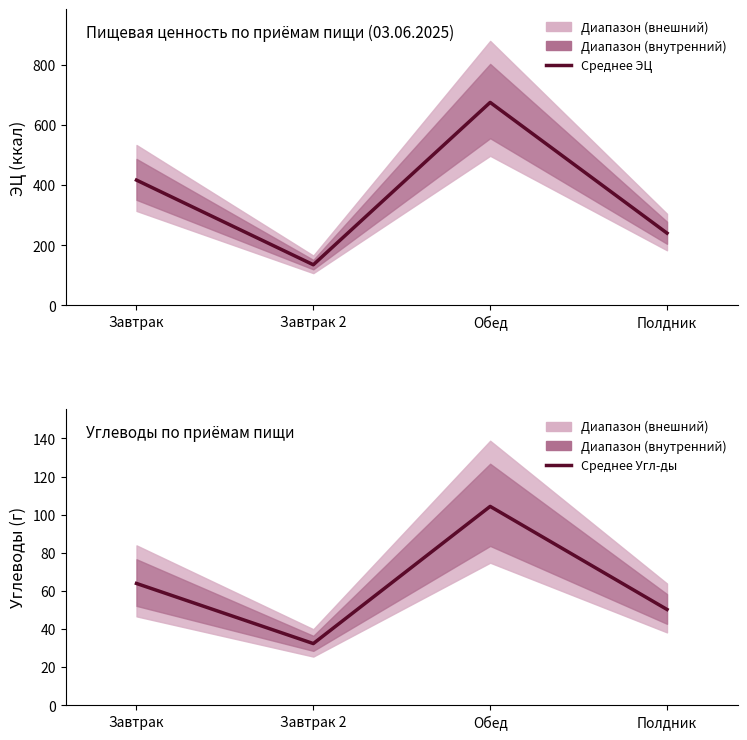

Reading left to right, transcribe all the data shown in this chart.

Среднее ЭЦ: Завтрак=416.7	Завтрак 2=135.0	Обед=675.2	Полдник=240.2
Среднее Угл-ды: Завтрак=63.9	Завтрак 2=32.3	Обед=104.3	Полдник=50.2